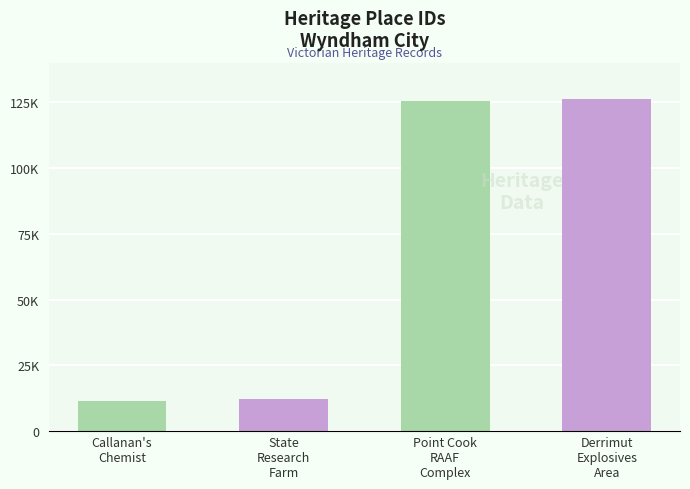

What is the minimum value shown in the chart?

11577